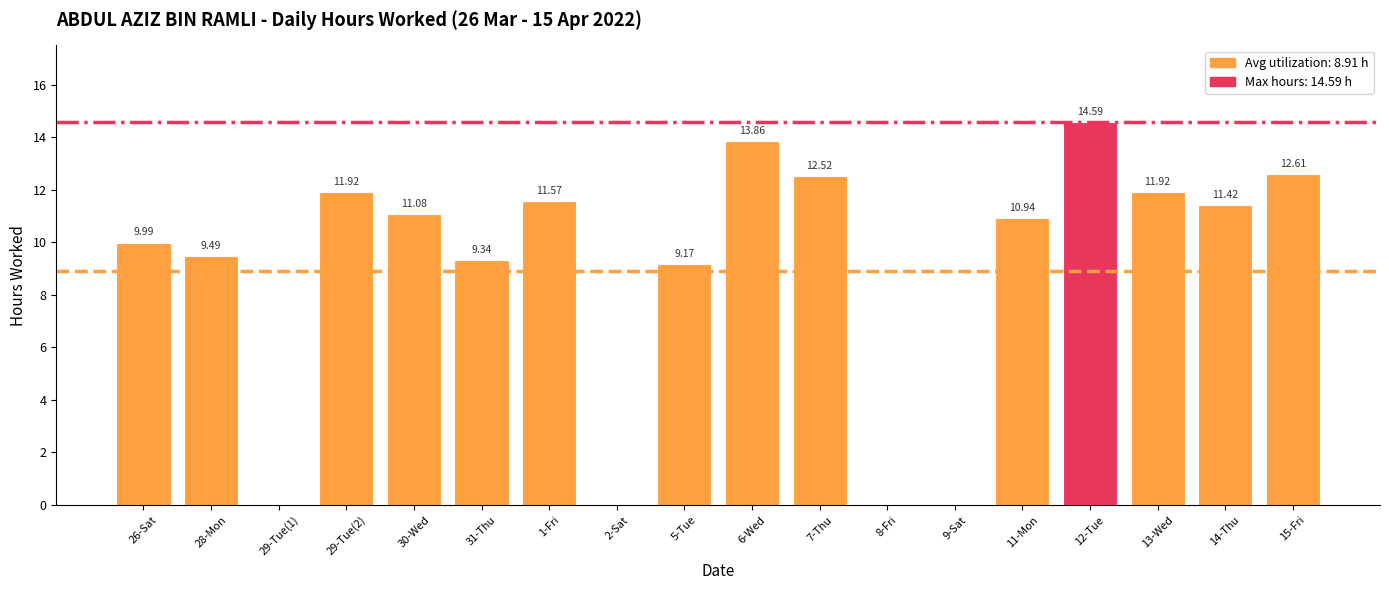

What is the ratio of the value at 13-Wed to the value at 11-Mon?

1.1